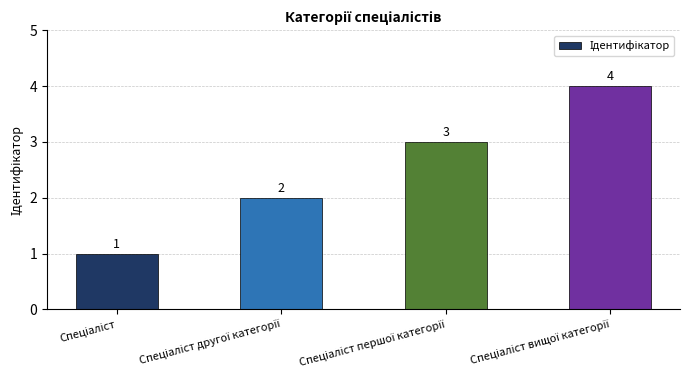

How many values are between 2 and 4?

3